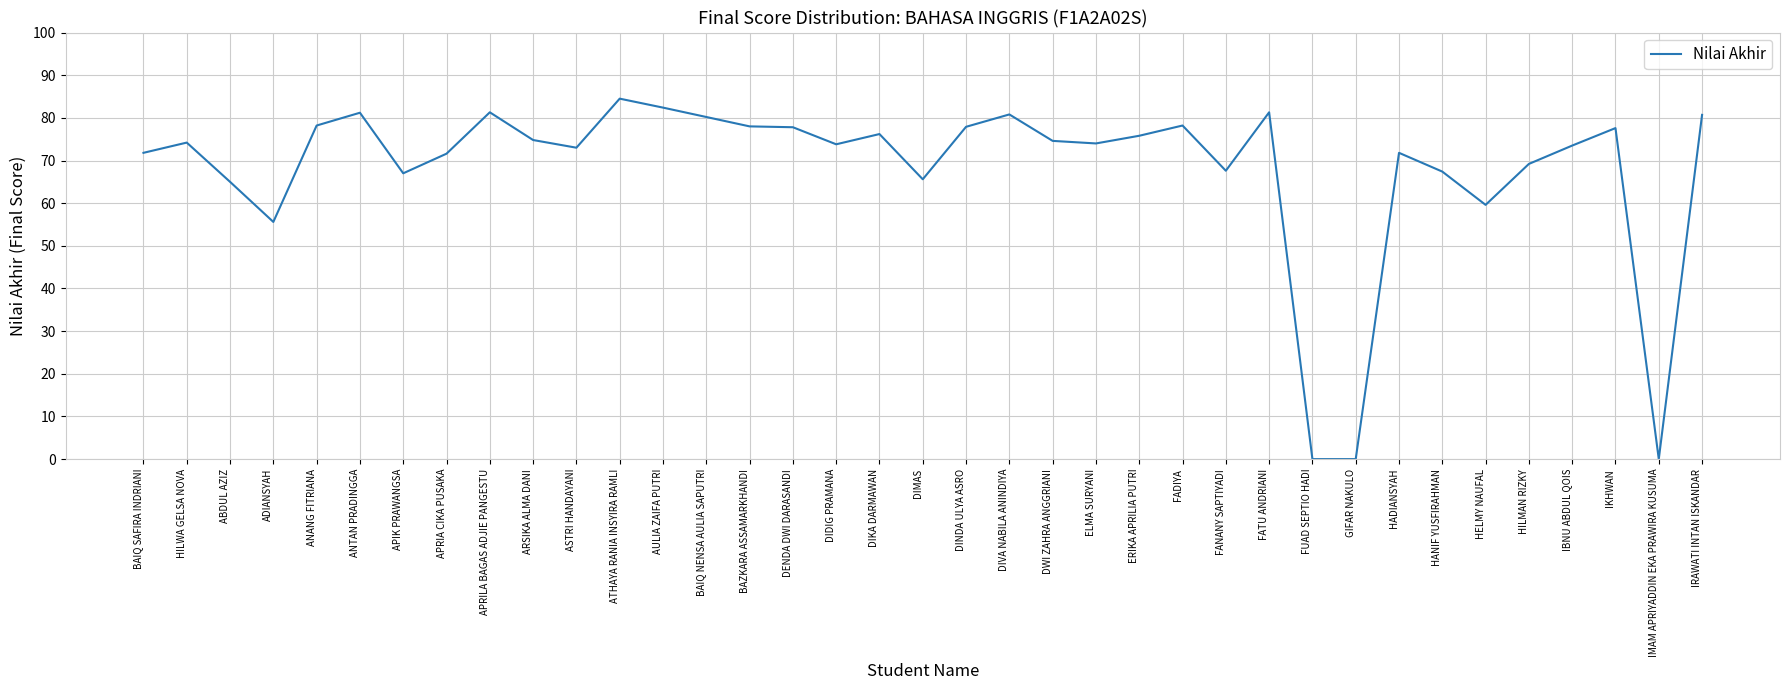

The chart shows a value of 139.4 at APRILA BAGAS ADJIE PANGESTU. True or false?

False